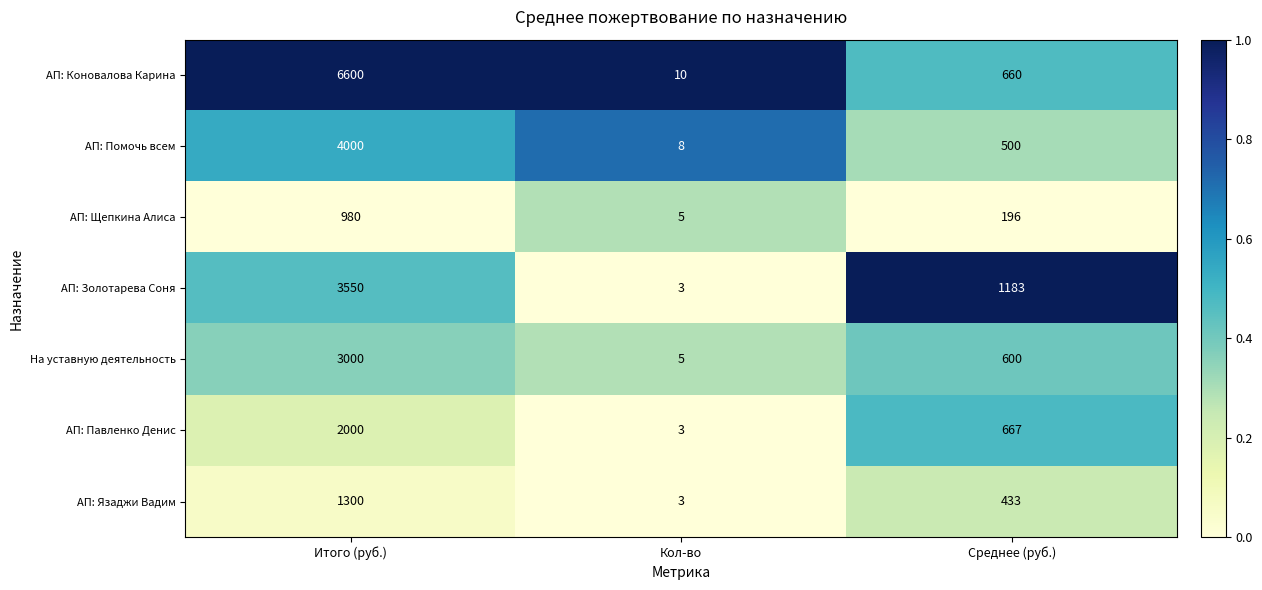

Is it true that АП: Павленко Денис equals 4 at Кол-во?

False